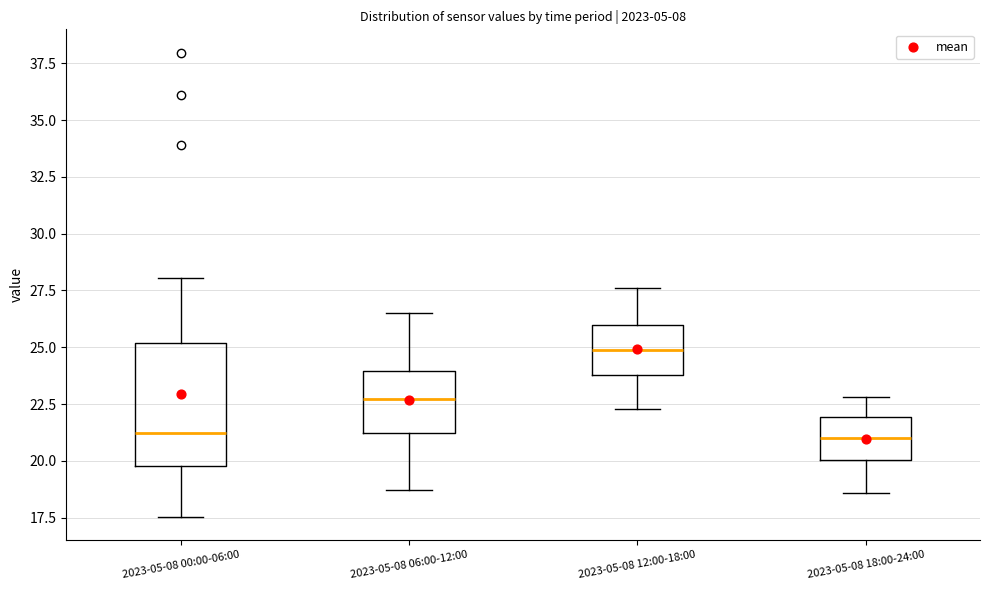

Where is the upper edge of the box for 2023-05-08 12:00-18:00 on the y-axis? The values are not printed on the chart, so give them approximately, as read against the axis.

26.0